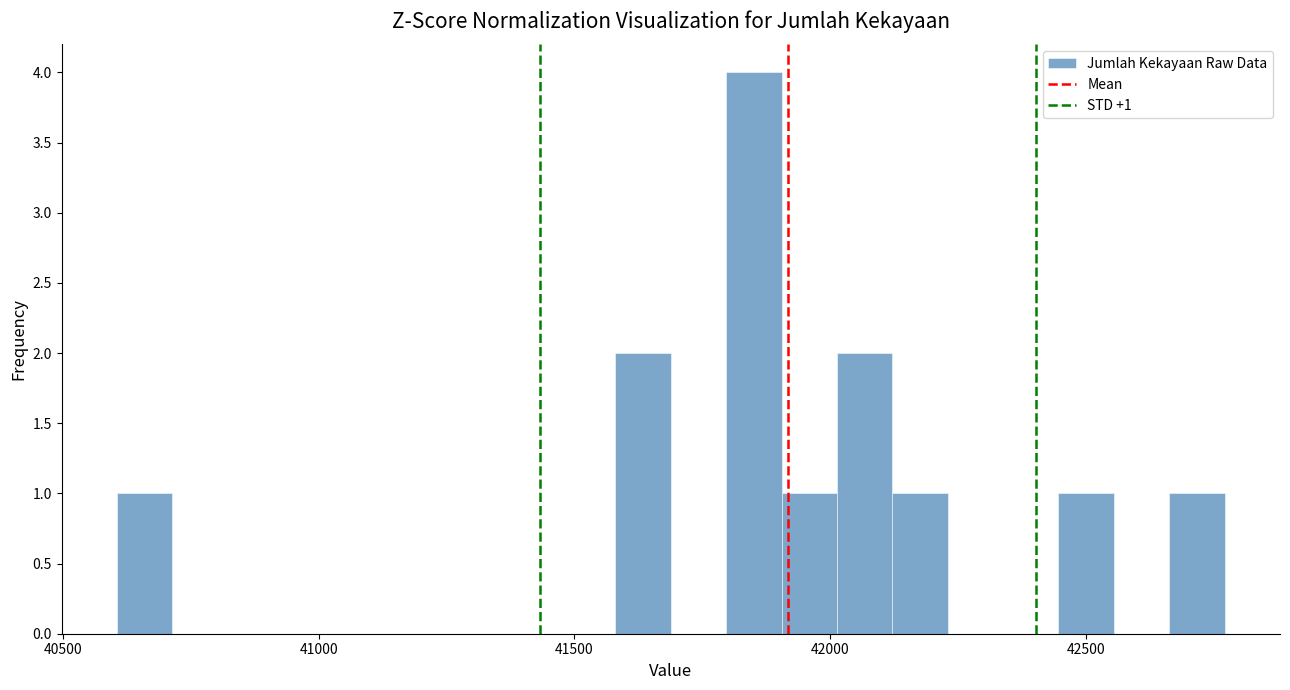

Read against the x-axis, roughly where is the centre of the tallest bar?

41850